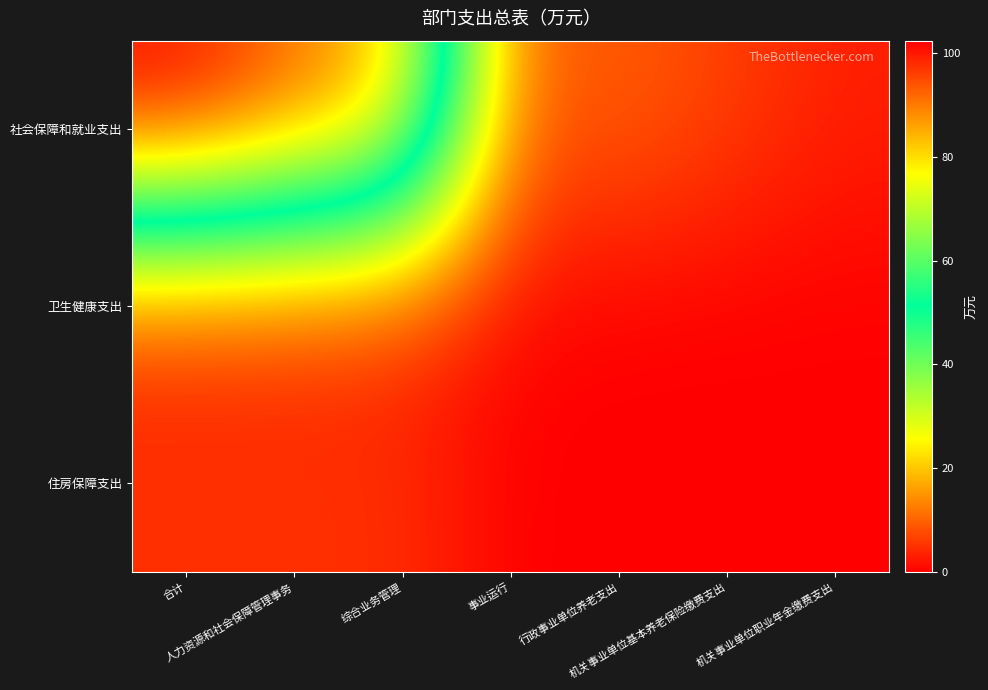

List the series in order of their peak value, highest first.

社会保障和就业支出, 住房保障支出, 卫生健康支出